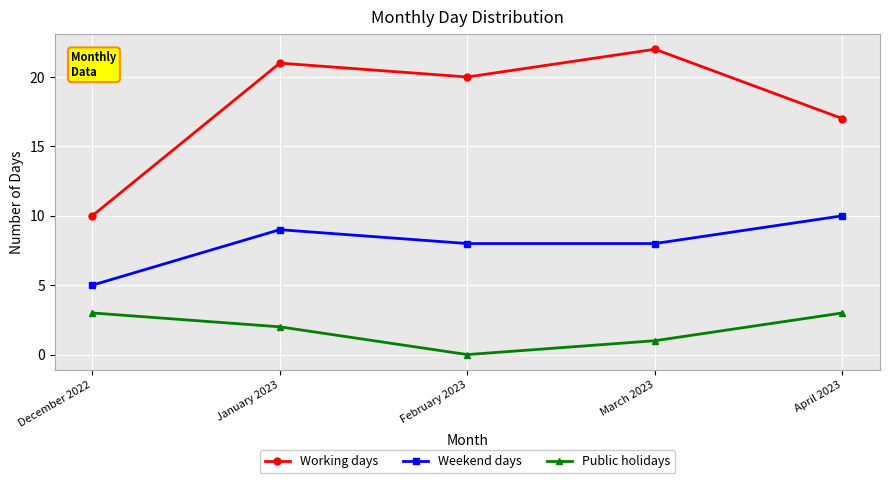

What is the label of the 5th point from the left?

April 2023